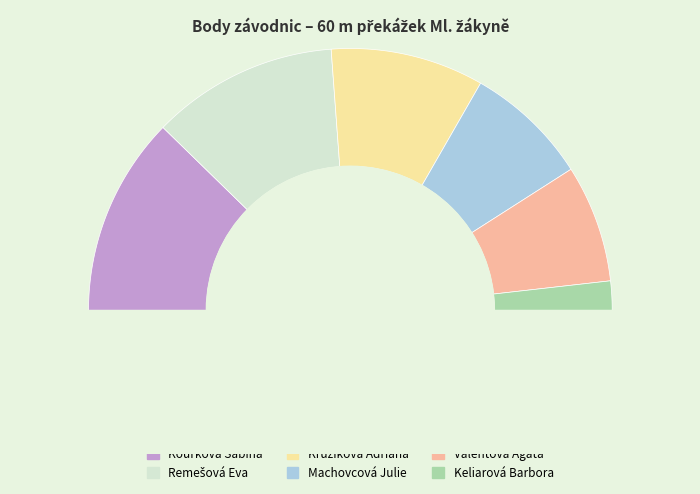

To the nearest percent, what is the combined percentage of Valentová Agáta and Keliarová Barbora?

18%